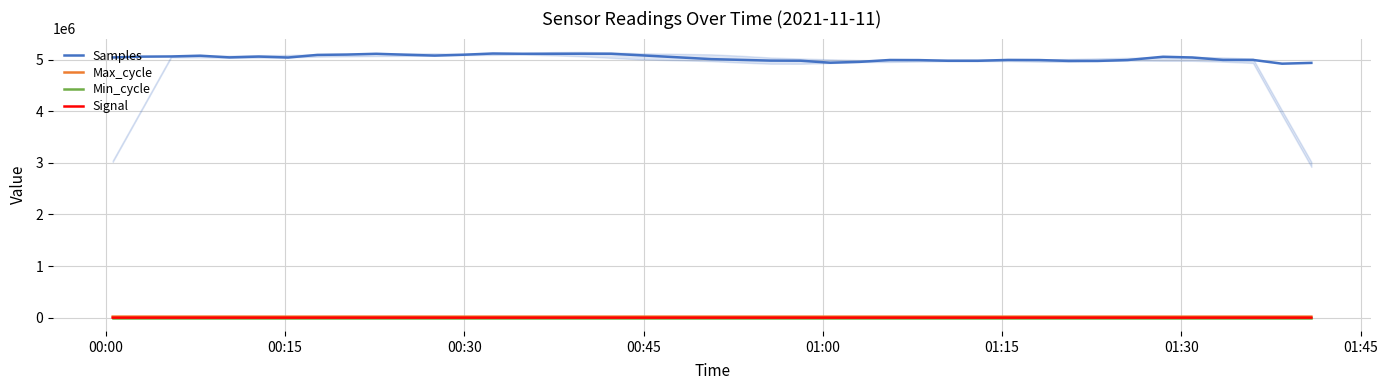

How many categories are shown in the chart?

40